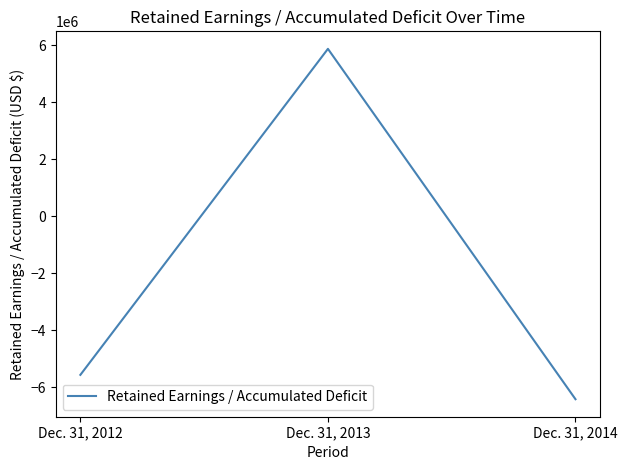

Reading left to right, list all the values displayed in this chart.

Dec. 31, 2012=-5565420	Dec. 31, 2013=5869624	Dec. 31, 2014=-6419265